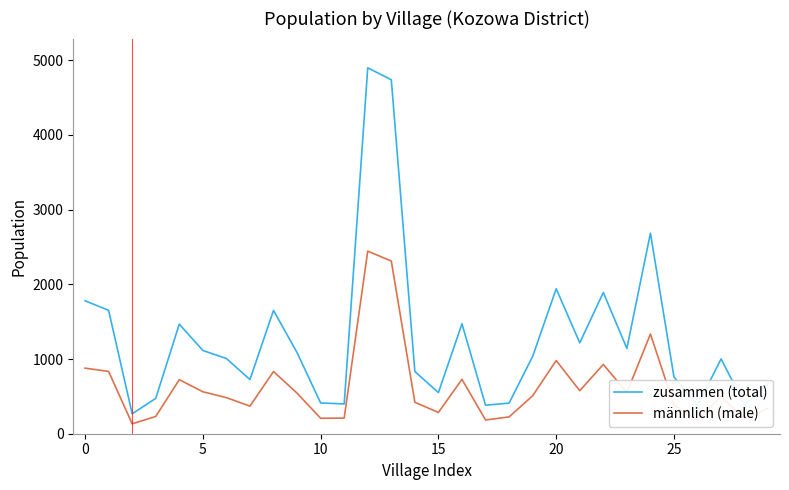

Is this an area chart (filled region under the line)?

No